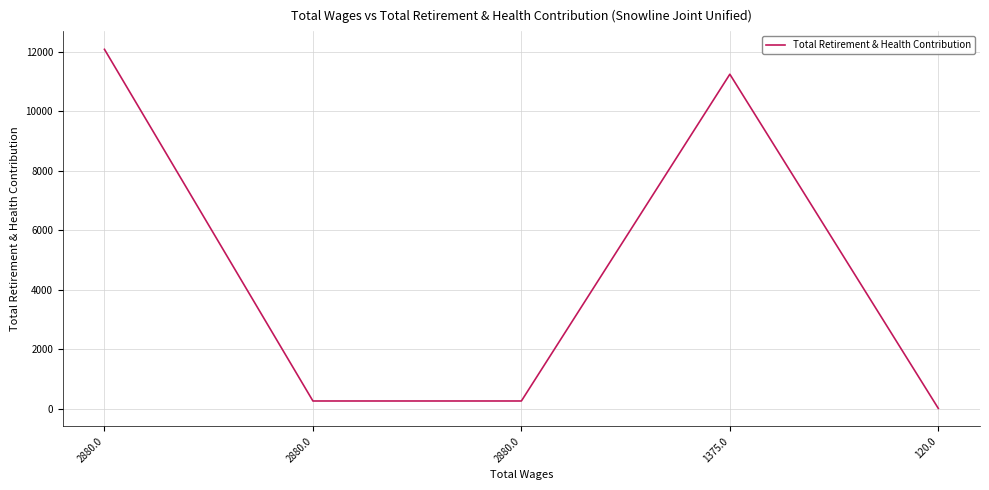

What is the sum of all values?

23832